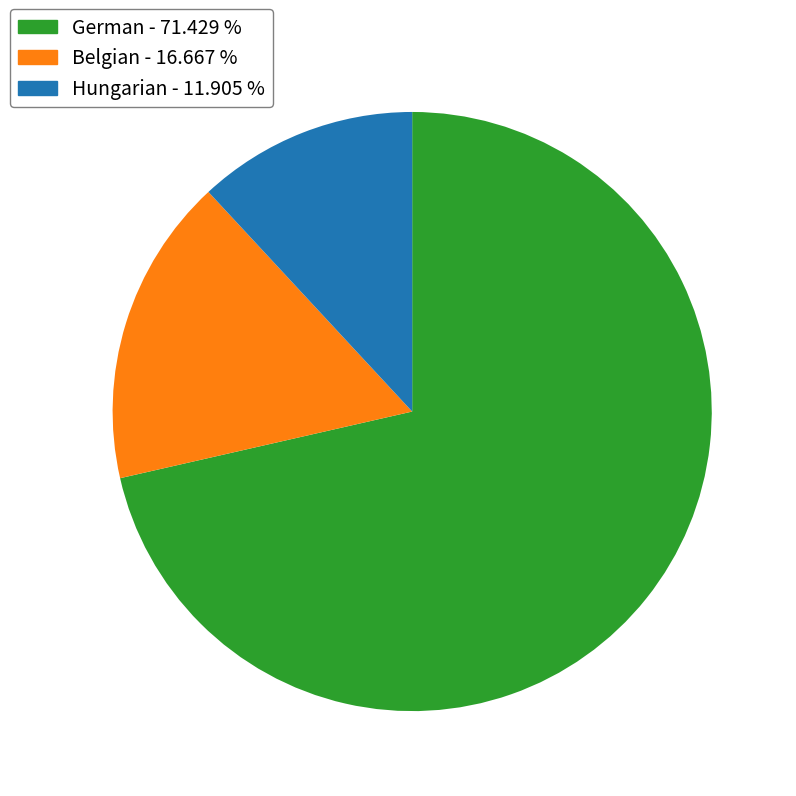

Count the number of slices in the pie.

3